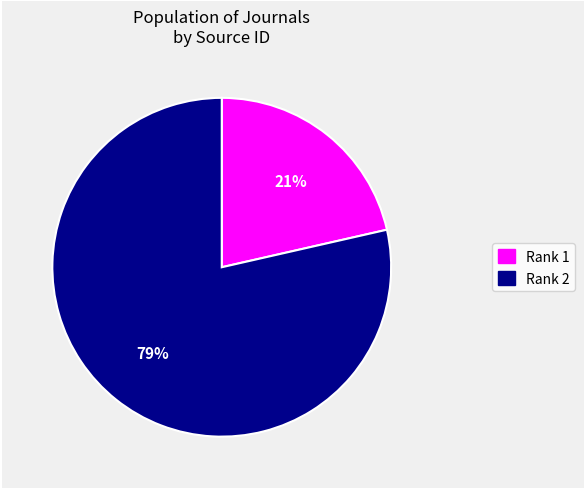

To the nearest percent, what portion does Rank 2 represent?

79%